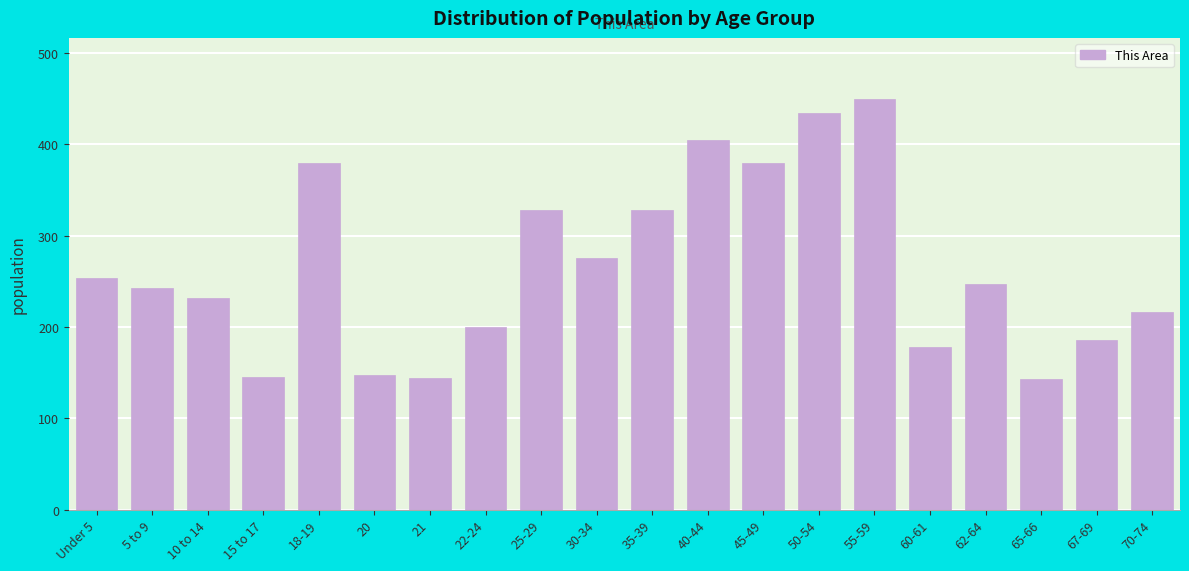

Between 70-74 and 10 to 14, which is larger?

10 to 14